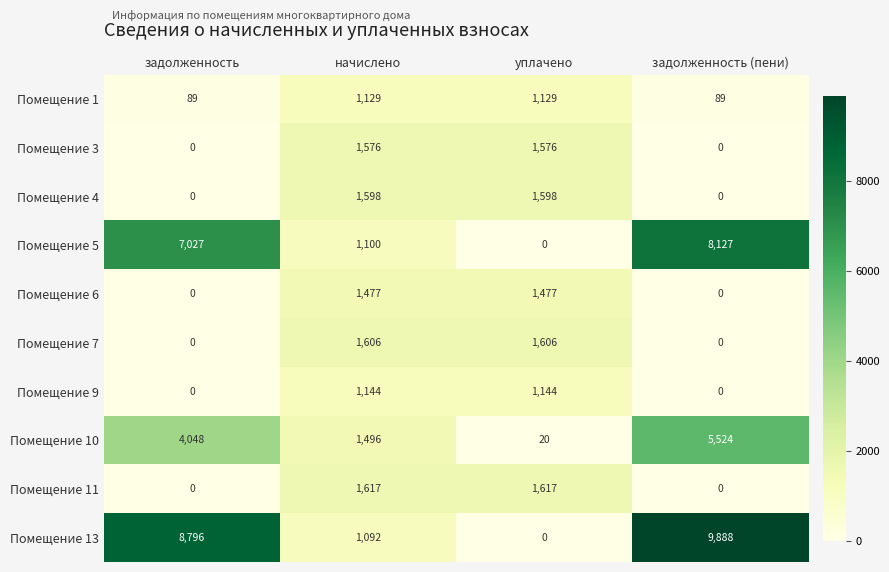

What is the difference between the maximum and minimum values in the Помещение 6 series?

1477